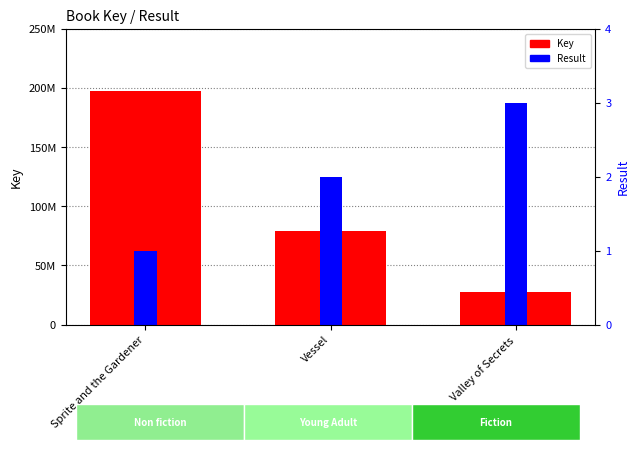

Are the bars grouped side by side (vs. stacked)?

Yes